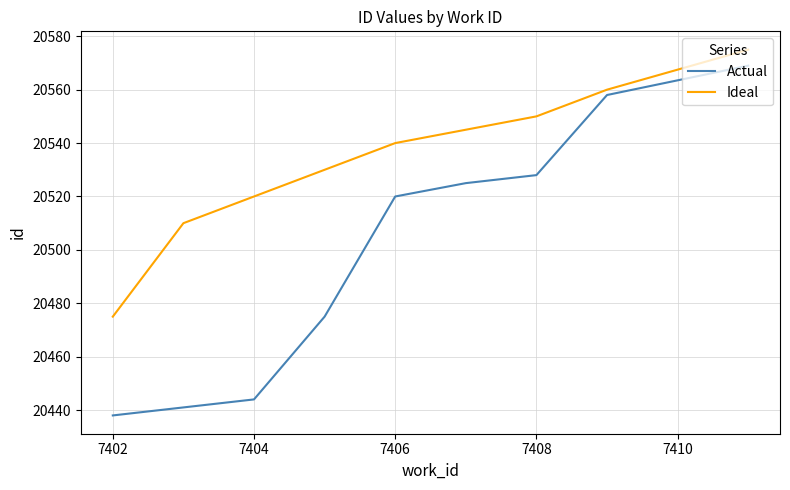

List the series in order of their peak value, lowest first.

Actual, Ideal